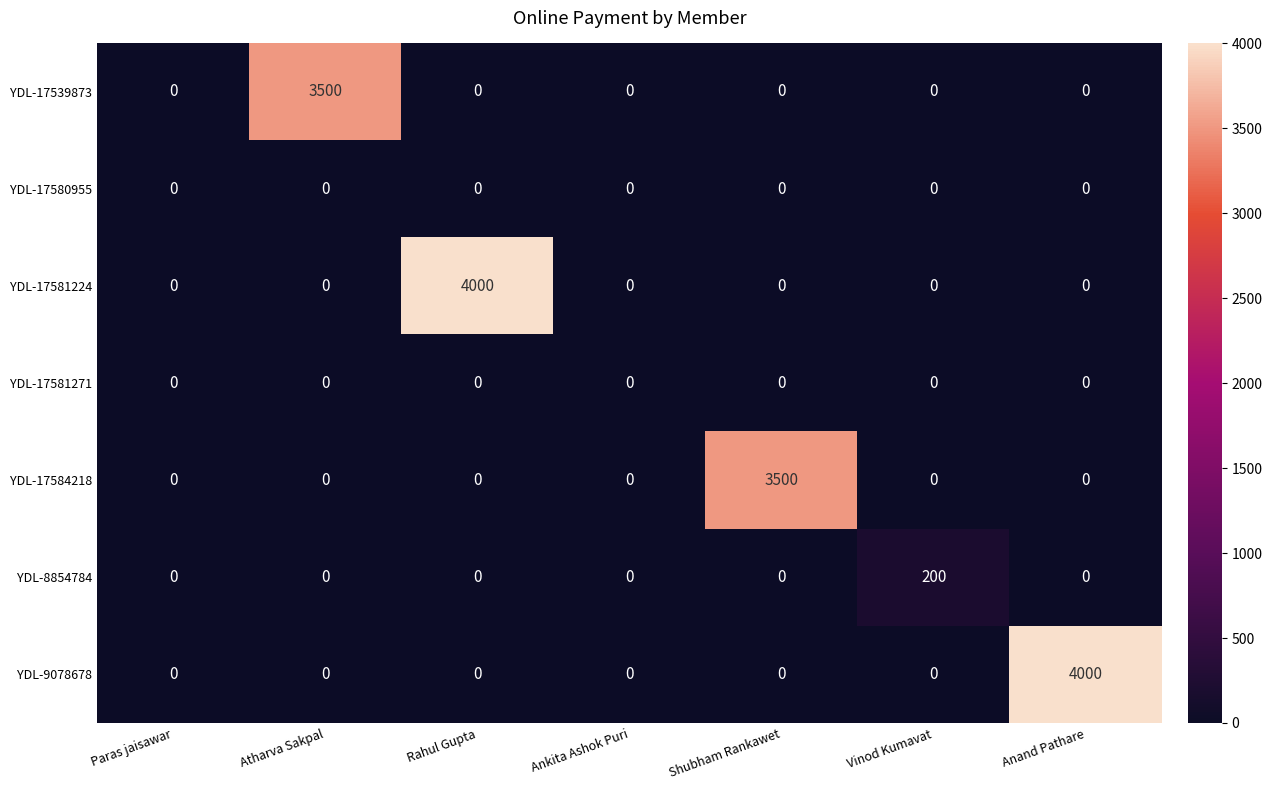

At how many categories does at least one series exceed 3346?

4